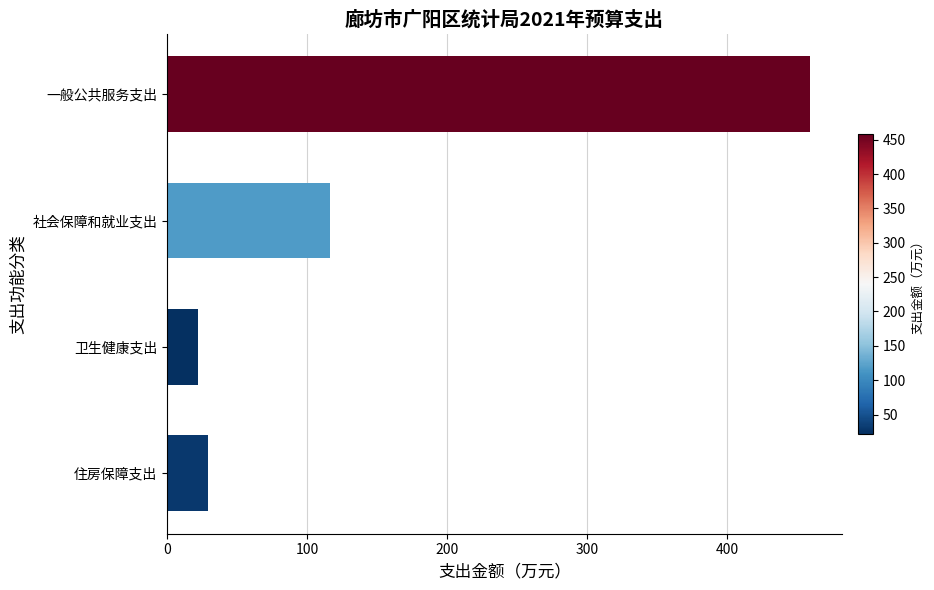

Reading top to bottom, list all the values displayed in this chart.

一般公共服务支出=458.8	社会保障和就业支出=116.0	卫生健康支出=22.0	住房保障支出=29.0